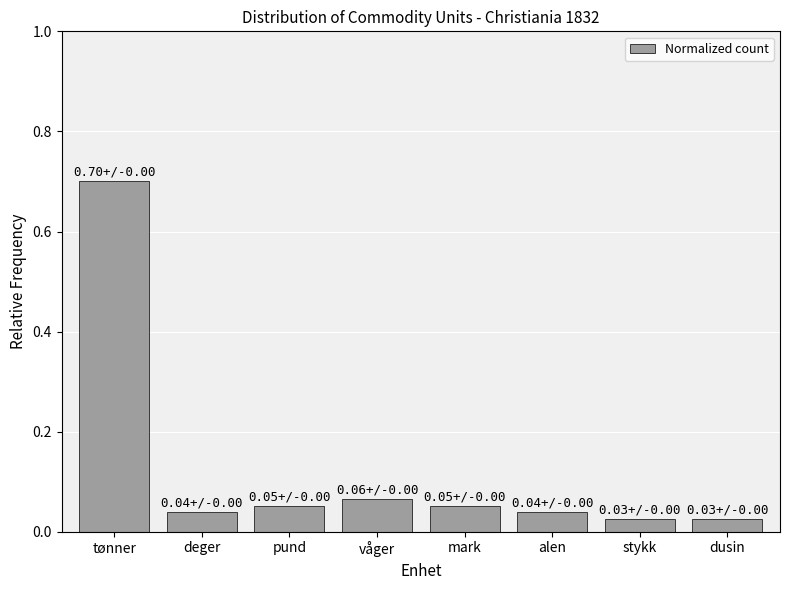

The chart shows a value of 0.7 at tønner. True or false?

True